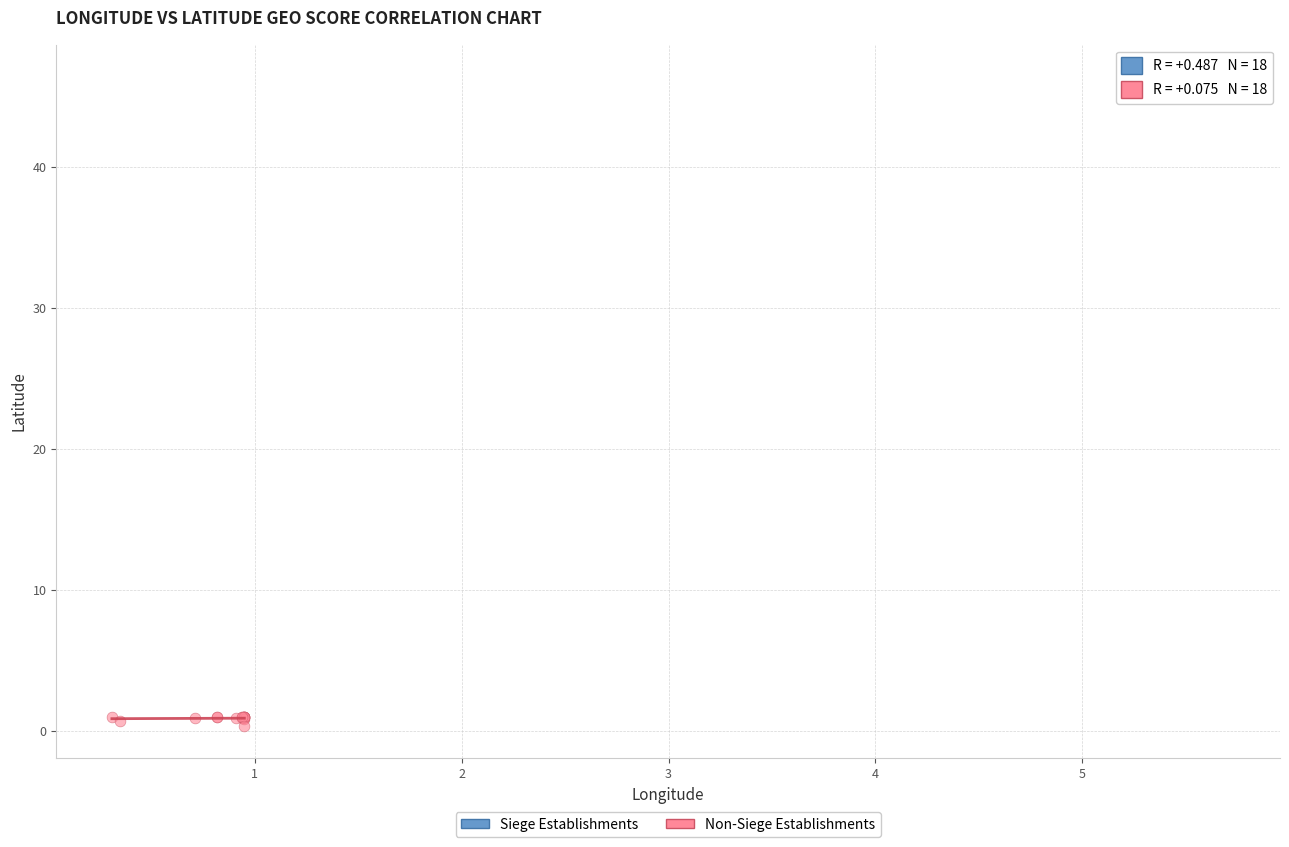

Which series has the largest Y range (max minus min)?

Non-Siege Establishments